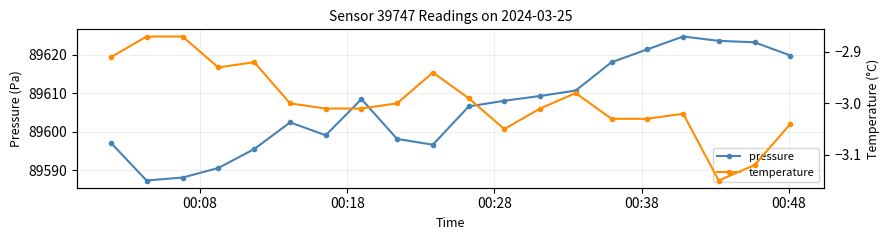

What is the highest value of the pressure series?

89624.8